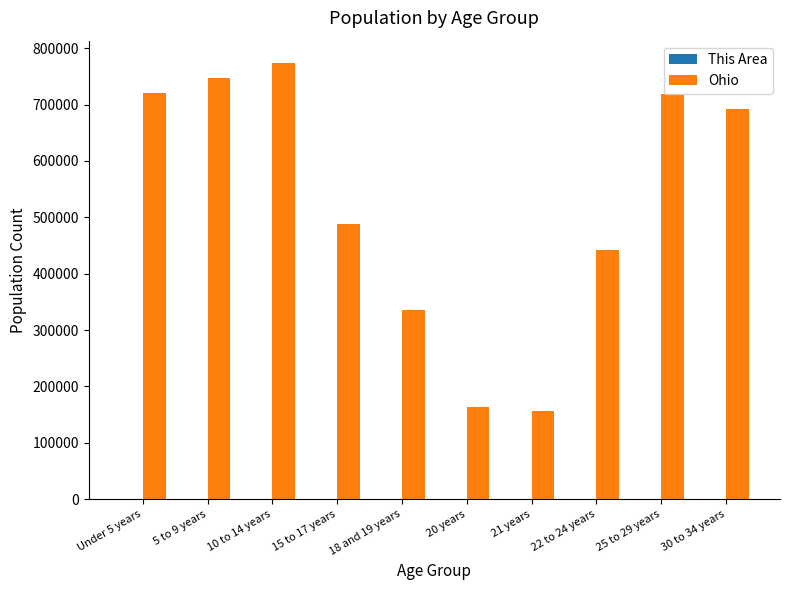

How many categories are shown in the chart?

10